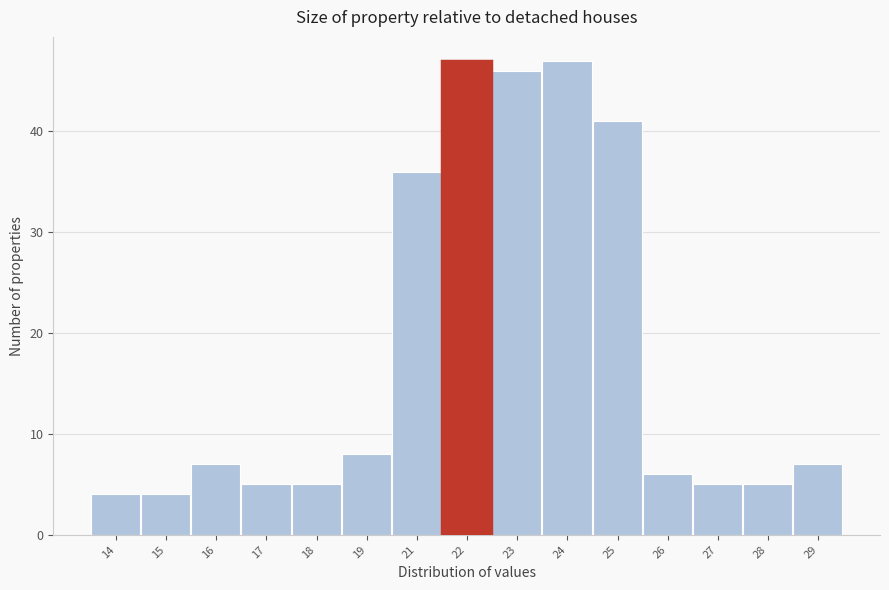

Reading left to right, what are all the values shown in this chart?

14=4	15=4	16=7	17=5	18=5	19=8	21=36	22=47	23=46	24=47	25=41	26=6	27=5	28=5	29=7